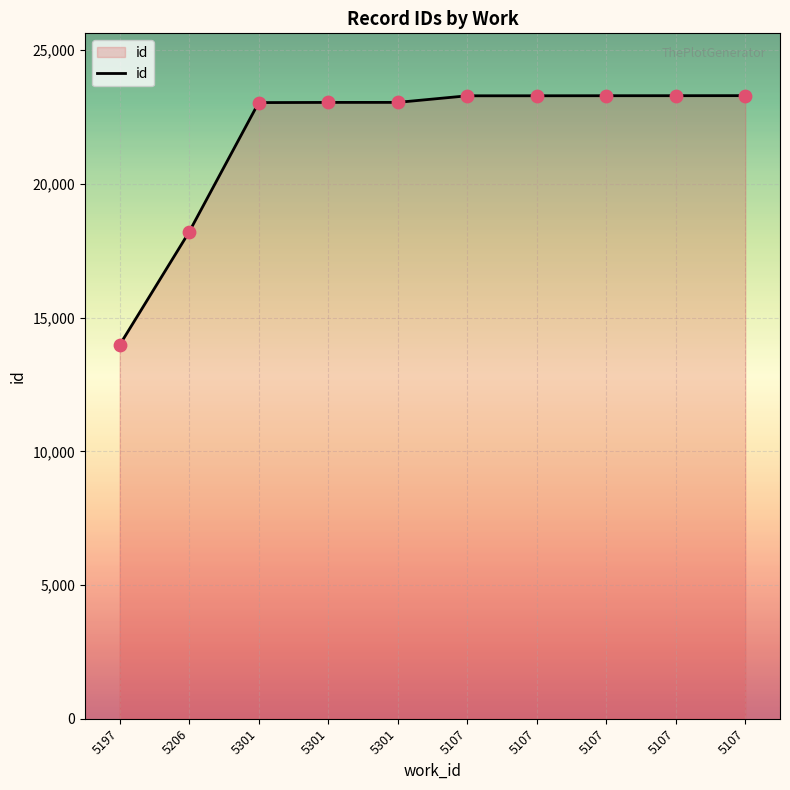

Does the chart have visible grid lines?

Yes